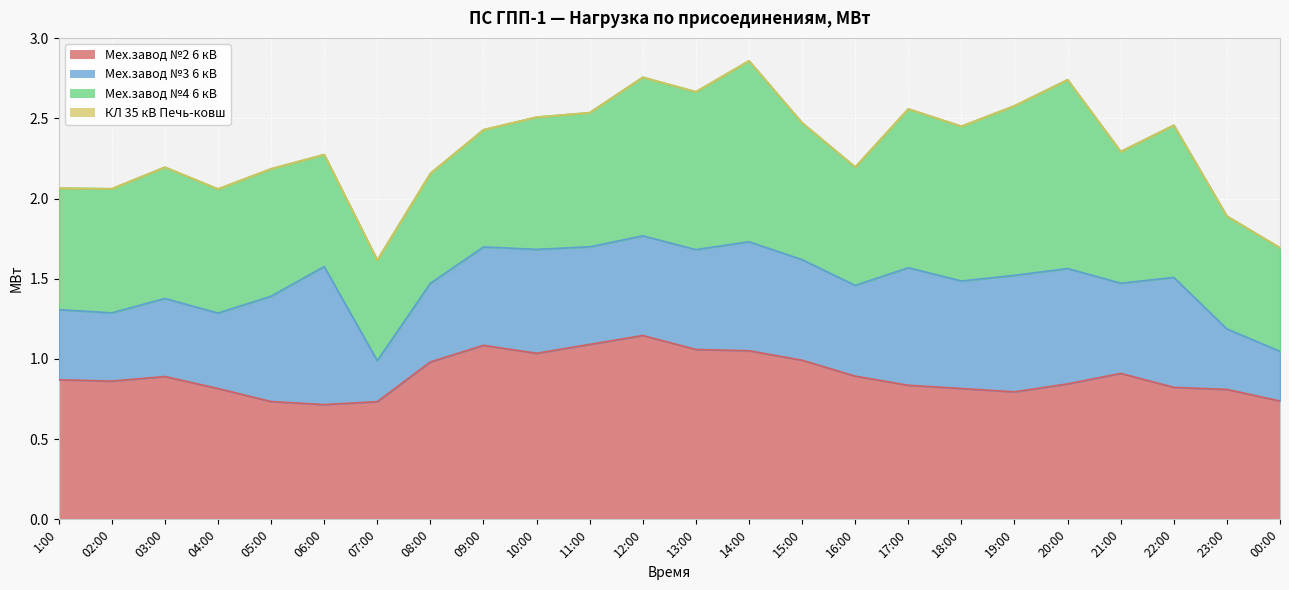

Reading left to right, what are all the values shown in this chart?

Мех.завод №2 6 кВ: 1:00=0.9	02:00=0.9	03:00=0.9	04:00=0.8	05:00=0.7	06:00=0.7	07:00=0.7	08:00=1.0	09:00=1.1	10:00=1.0	11:00=1.1	12:00=1.1	13:00=1.1	14:00=1.1	15:00=1.0	16:00=0.9	17:00=0.8	18:00=0.8	19:00=0.8	20:00=0.8	21:00=0.9	22:00=0.8	23:00=0.8	00:00=0.7
Мех.завод №3 6 кВ: 1:00=0.4	02:00=0.4	03:00=0.5	04:00=0.5	05:00=0.7	06:00=0.9	07:00=0.3	08:00=0.5	09:00=0.6	10:00=0.6	11:00=0.6	12:00=0.6	13:00=0.6	14:00=0.7	15:00=0.6	16:00=0.6	17:00=0.7	18:00=0.7	19:00=0.7	20:00=0.7	21:00=0.6	22:00=0.7	23:00=0.4	00:00=0.3
Мех.завод №4 6 кВ: 1:00=0.8	02:00=0.8	03:00=0.8	04:00=0.8	05:00=0.8	06:00=0.7	07:00=0.6	08:00=0.7	09:00=0.7	10:00=0.8	11:00=0.8	12:00=1.0	13:00=1.0	14:00=1.1	15:00=0.9	16:00=0.7	17:00=1.0	18:00=1.0	19:00=1.1	20:00=1.2	21:00=0.8	22:00=0.9	23:00=0.7	00:00=0.6
КЛ 35 кВ Печь-ковш: 1:00=0.0	02:00=0.0	03:00=0.0	04:00=0.0	05:00=0.0	06:00=0.0	07:00=0.0	08:00=0.0	09:00=0.0	10:00=0.0	11:00=0.0	12:00=0.0	13:00=0.0	14:00=0.0	15:00=0.0	16:00=0.0	17:00=0.0	18:00=0.0	19:00=0.0	20:00=0.0	21:00=0.0	22:00=0.0	23:00=0.0	00:00=0.0